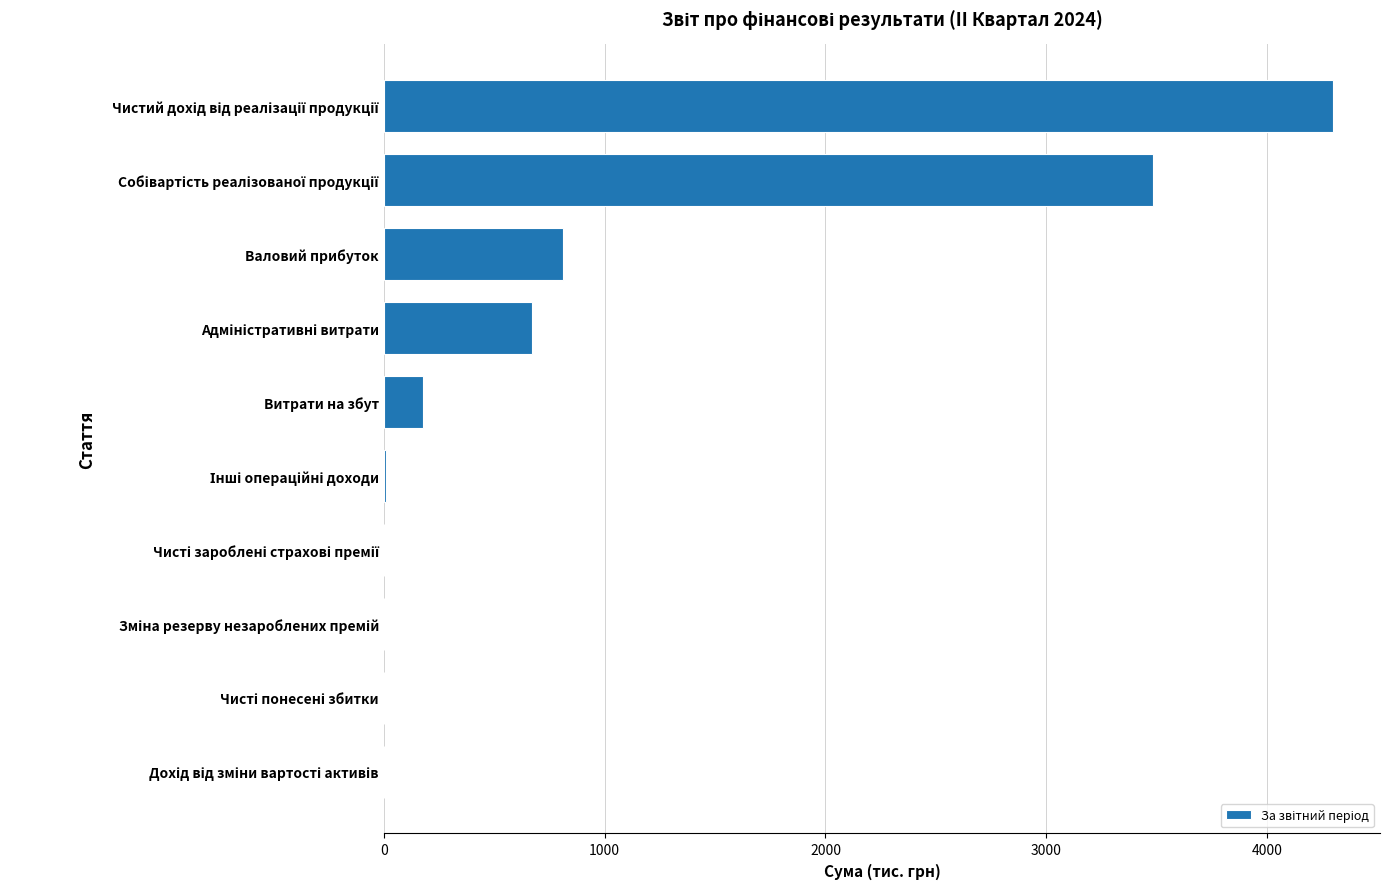

What is the greatest value displayed?

4296